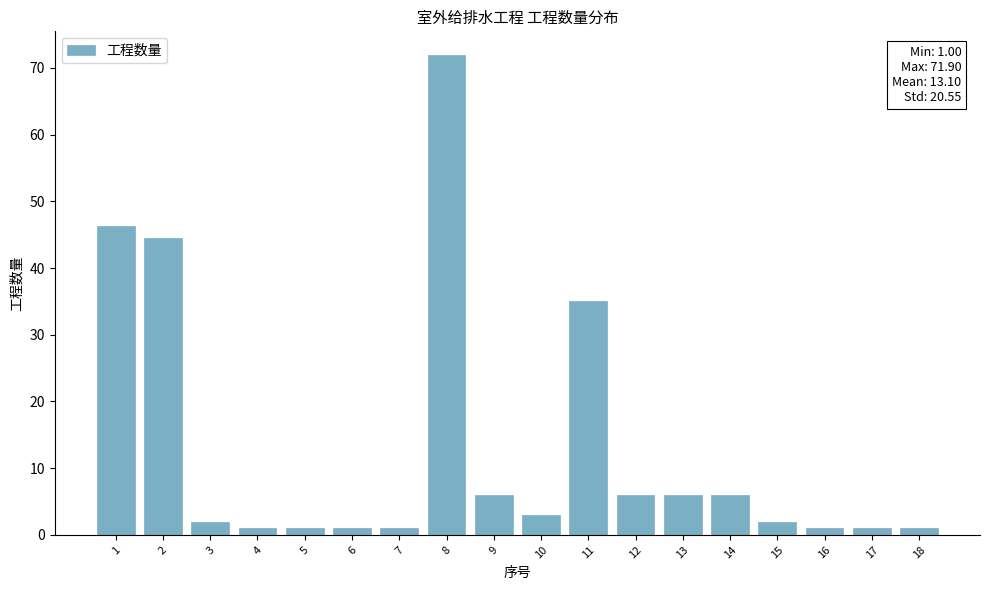

Reading left to right, list all the values displayed in this chart.

46.3	44.5	2.0	1.0	1.0	1.0	1.0	71.9	6.0	3.0	35.0	6.0	6.0	6.0	2.0	1.0	1.0	1.0